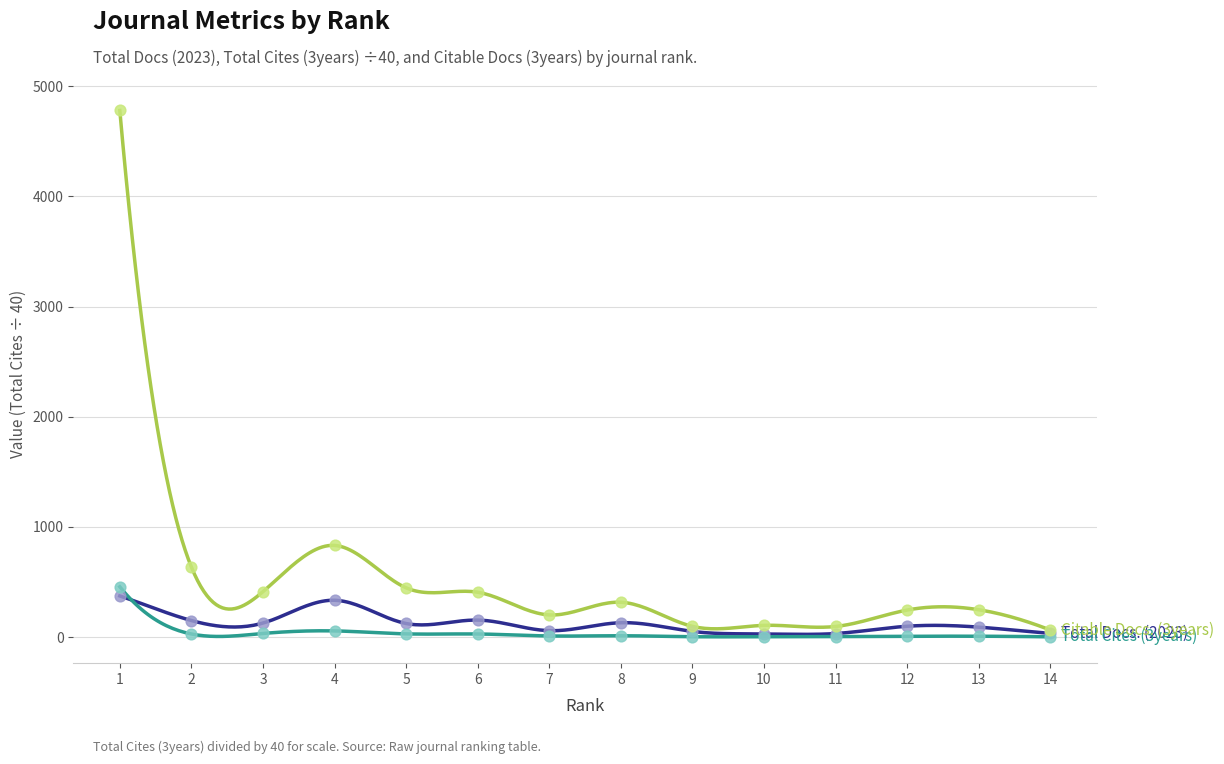

What is the maximum value shown in the chart?

4781.0